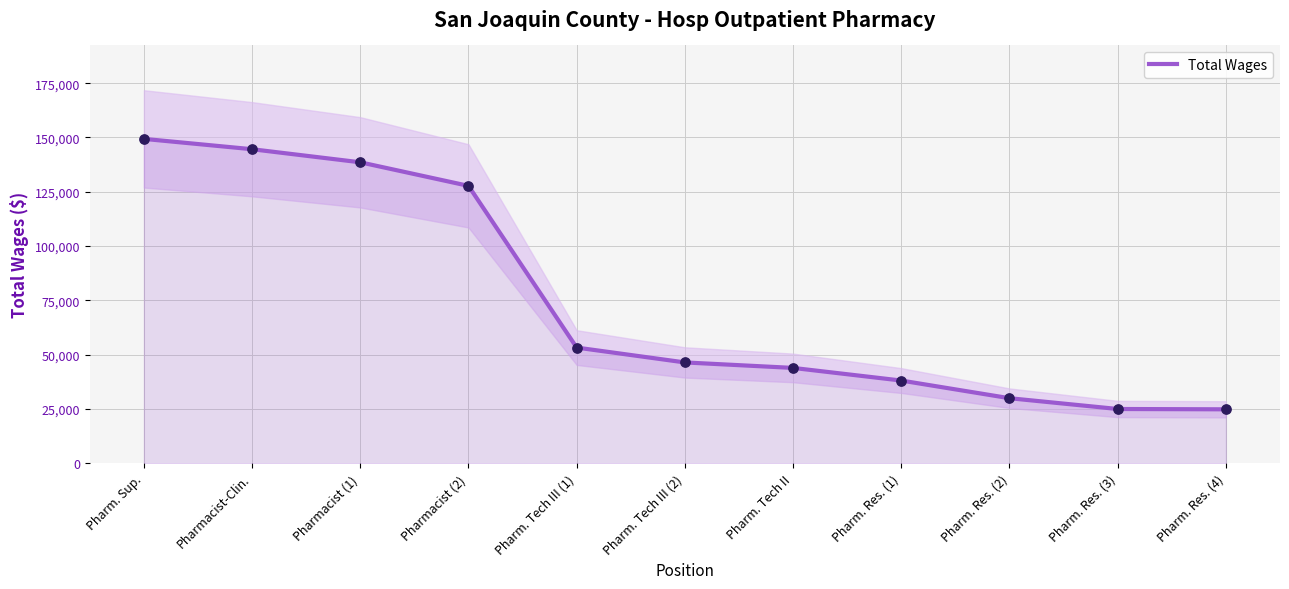

Which has a higher value, Pharm. Tech III (2) or Pharm. Tech II?

Pharm. Tech III (2)